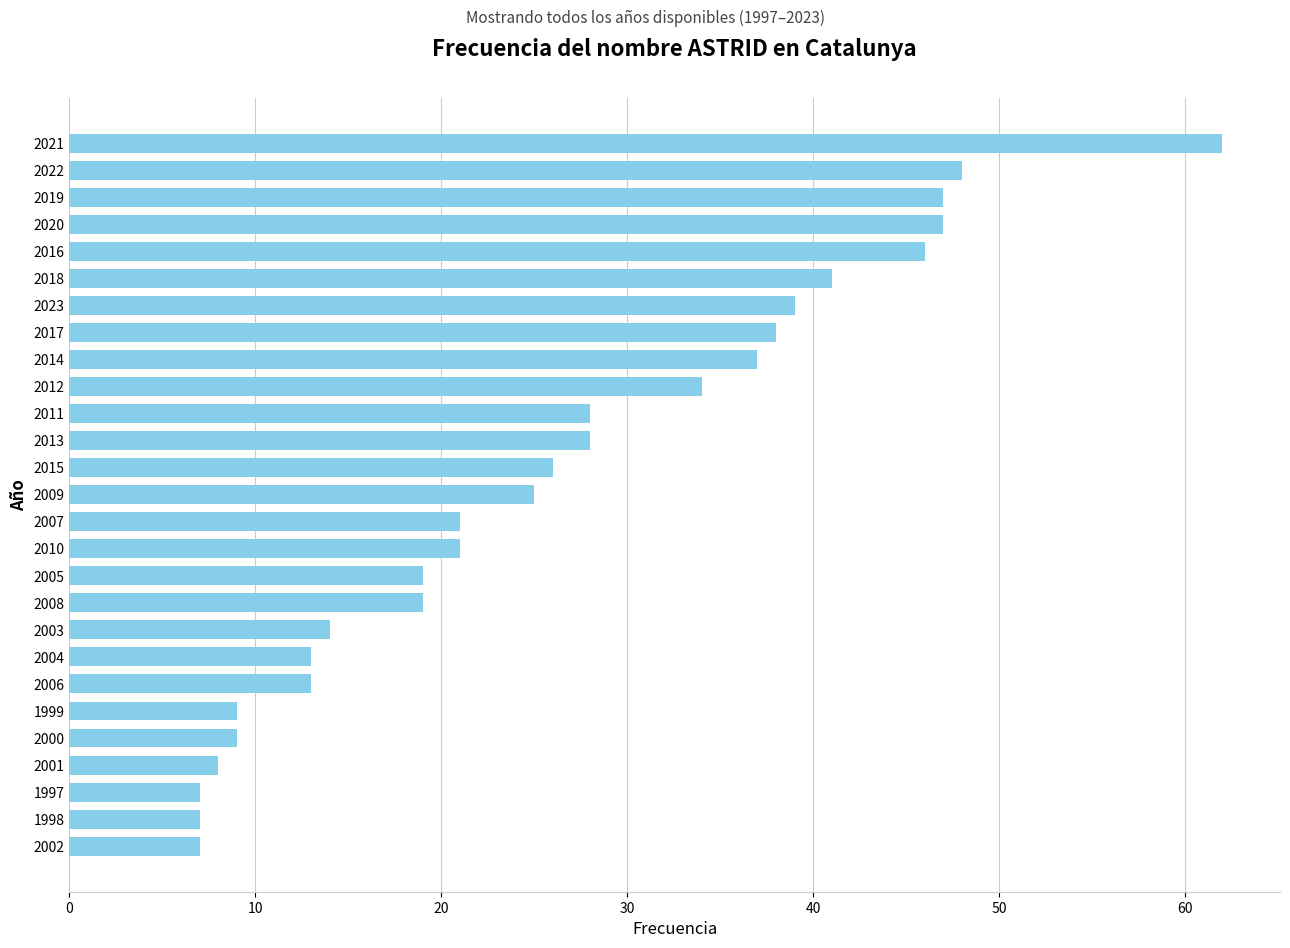

The value at 2009 is 25. True or false?

True